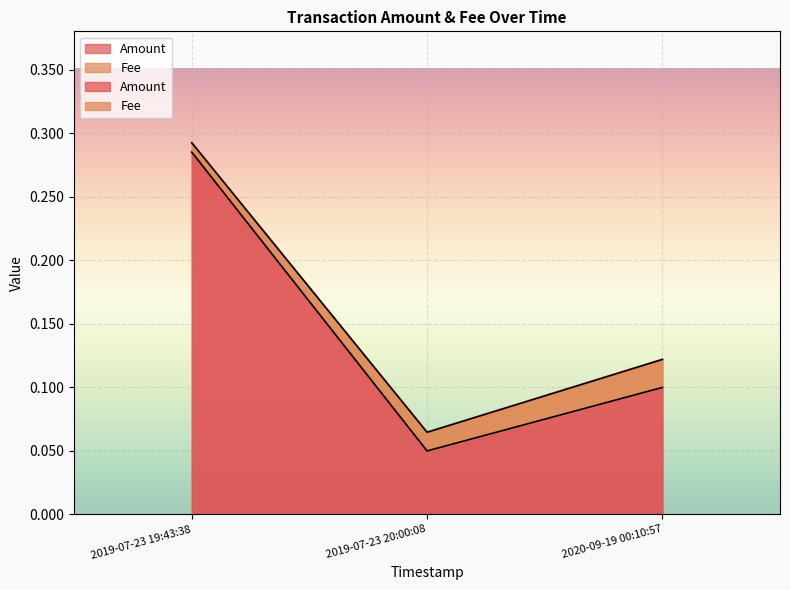

What position from the right is 2020-09-19 00:10:57?

1